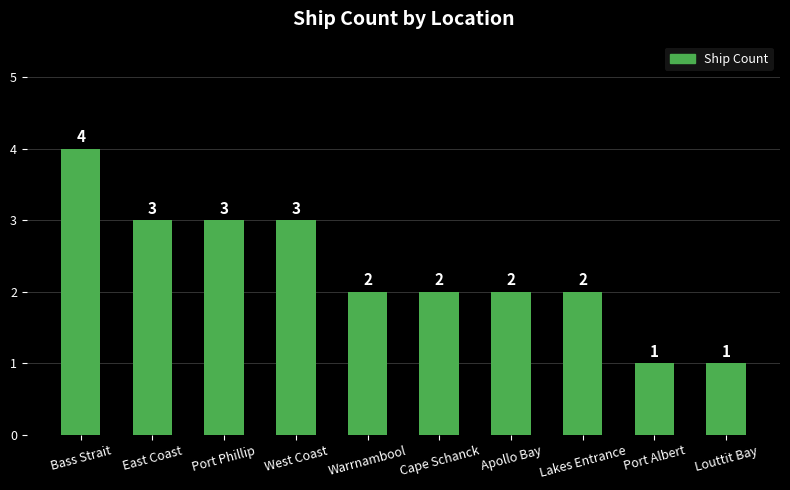

Is it true that the value at East Coast is 1?

False